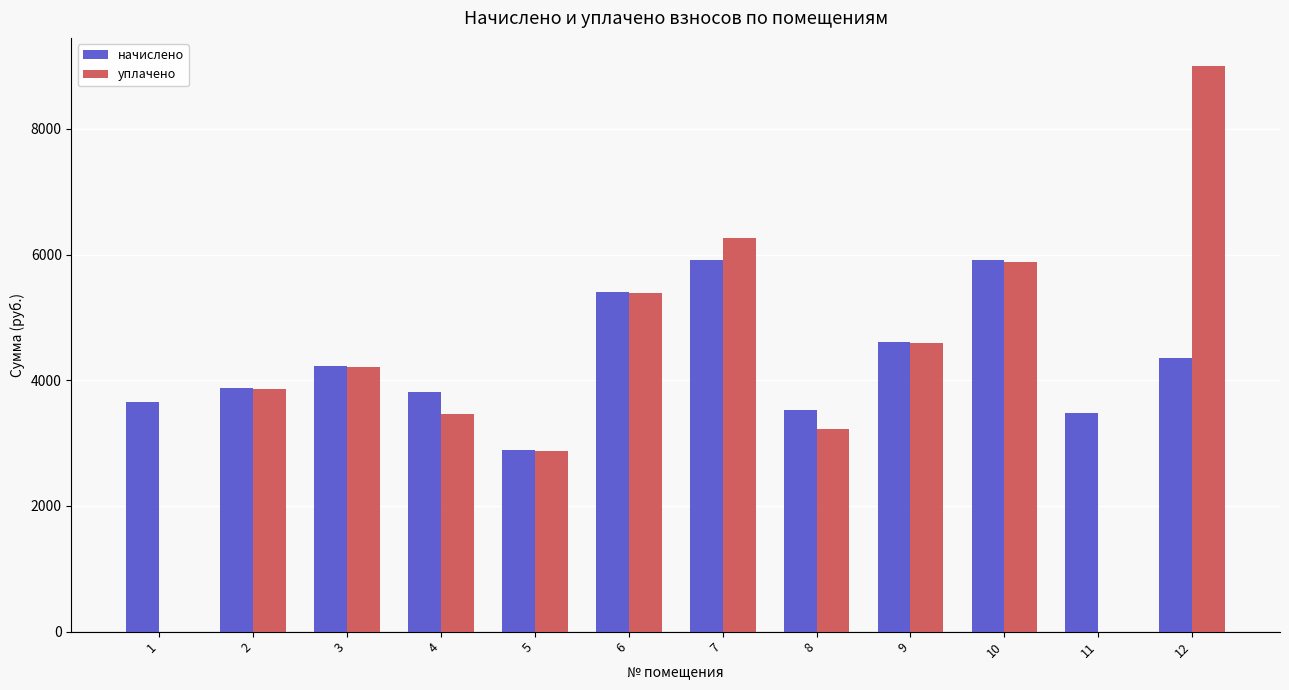

What is the sum of the уплачено values at 9 and 11?

4593.8